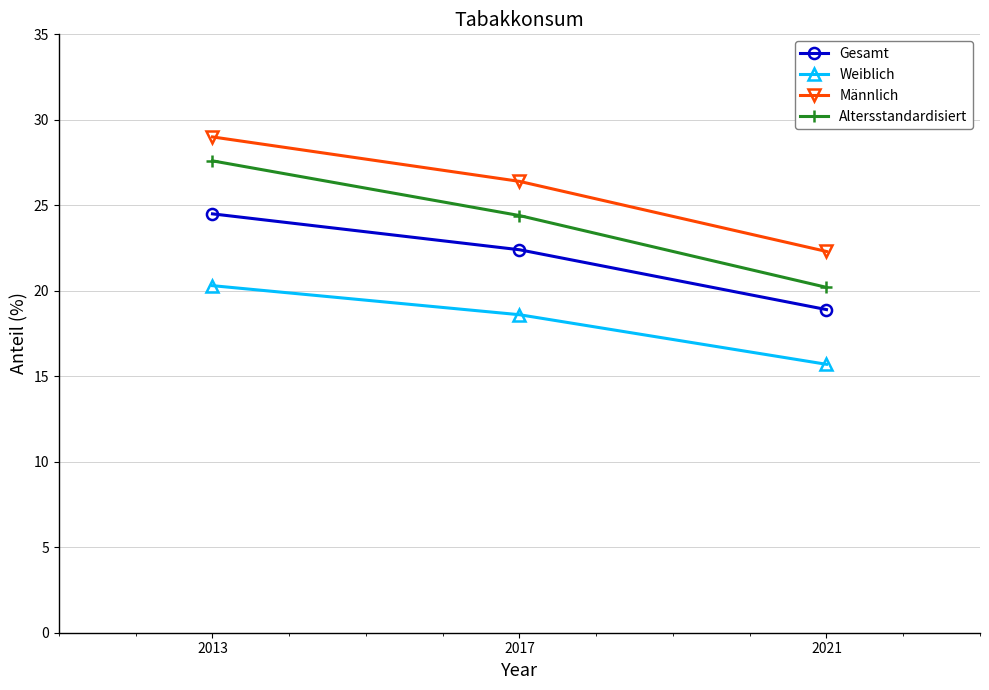

What is the maximum value for Männlich?

29.0